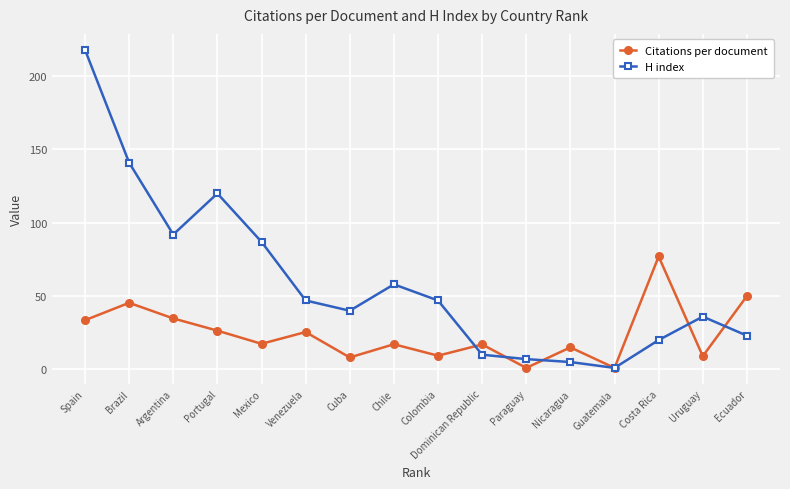

How many data points does each series have?

16